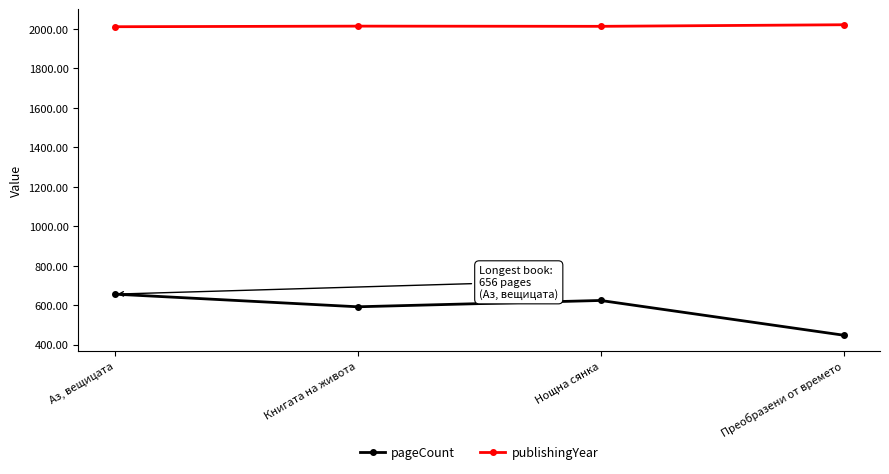

What value does the pageCount series have at Нощна сянка?

624